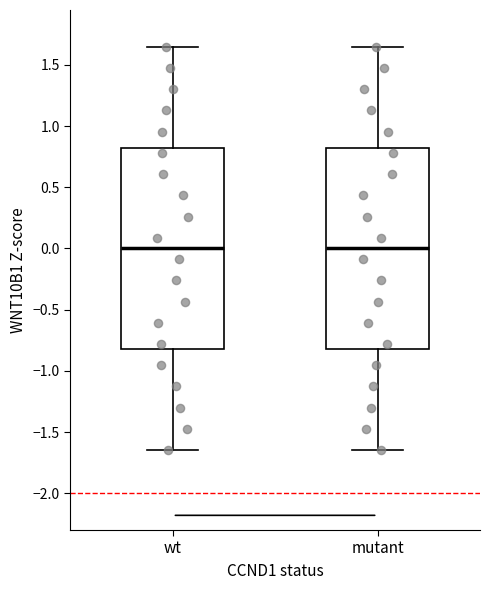

Reading left to right, transcribe this box plot: for each box, give where its median line is, the range the box spans, and where its two whiskers end, as read against the y-axis. The values are not printed on the chart, so give them approximately, as read against the axis.

wt: median 0.00, box -0.80 to 0.80, whiskers -1.65 to 1.65
mutant: median 0.00, box -0.80 to 0.80, whiskers -1.65 to 1.65